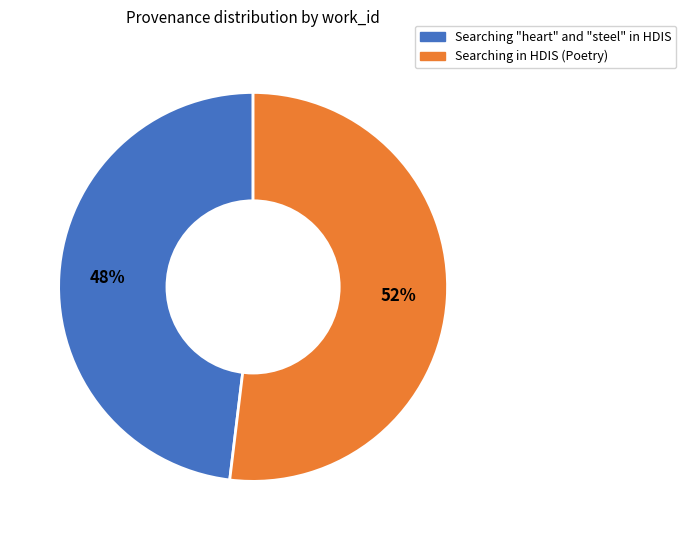

Which slice is the largest?

Searching in HDIS (Poetry)